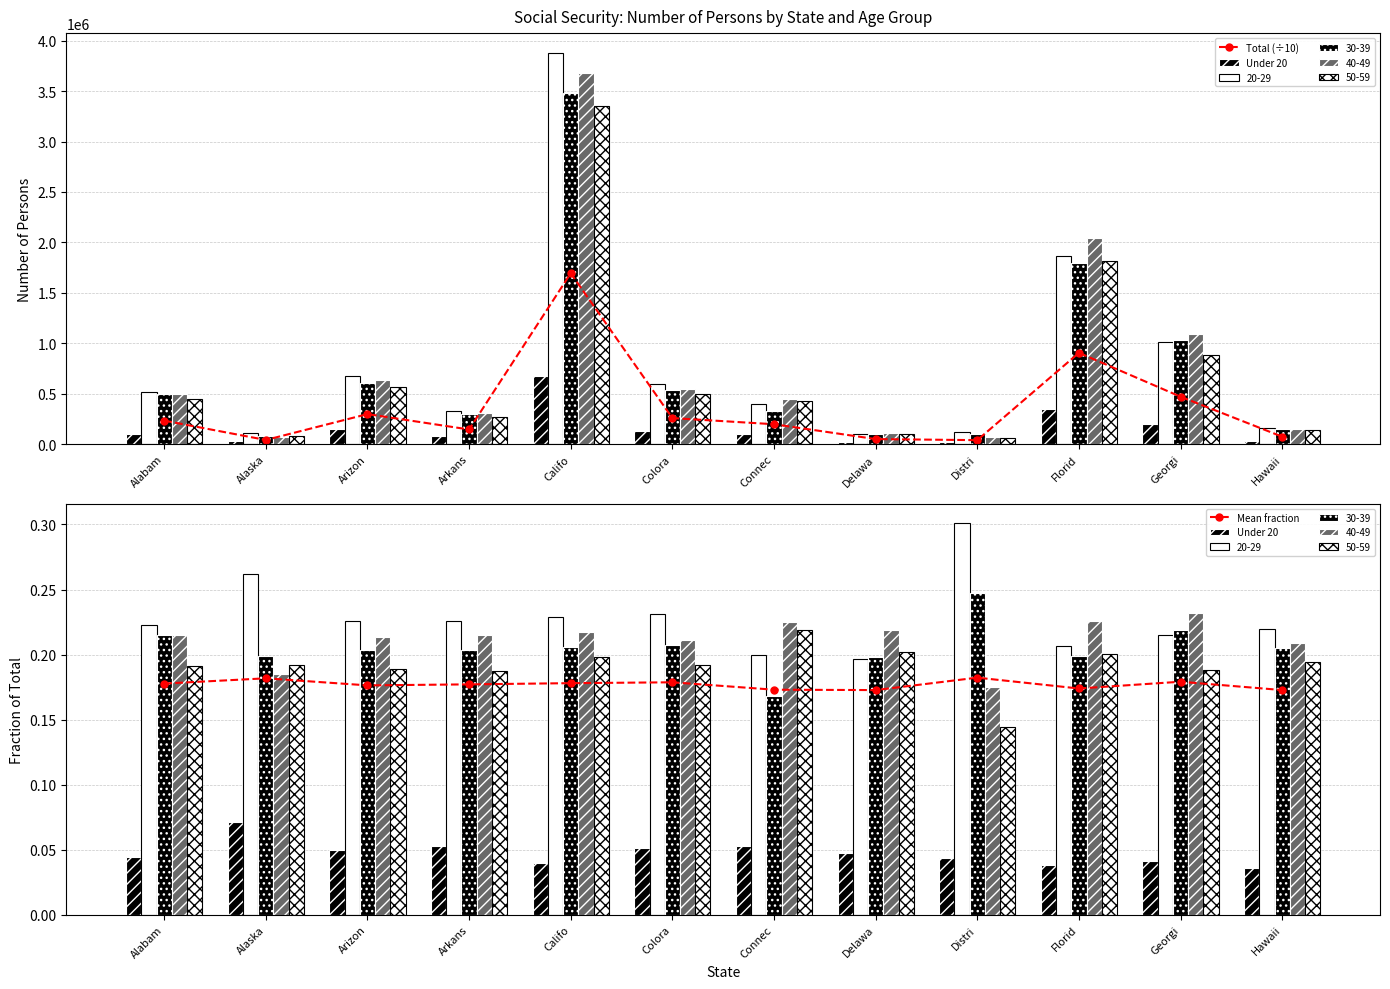

Is it true that Total (÷10) equals 232348.4 at Alabam?

True